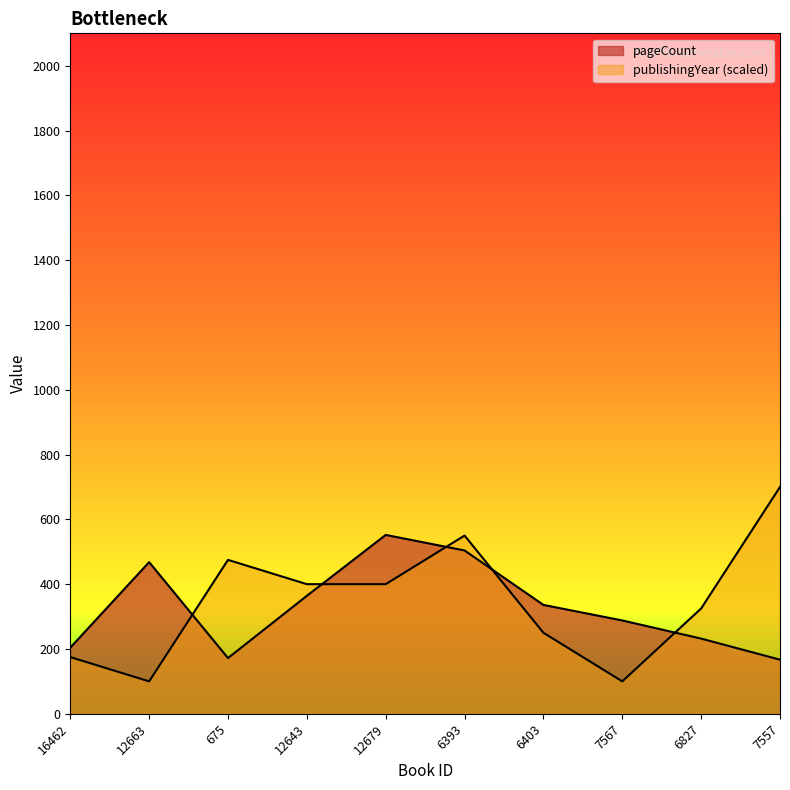

Reading right to left, list all the values displayed in this chart.

pageCount: 7557=167	6827=232	7567=288	6403=336	6393=504	12679=552	12643=364	675=172	12663=468	16462=204
publishingYear: 7557=700	6827=325	7567=100	6403=250	6393=550	12679=400	12643=400	675=475	12663=100	16462=175